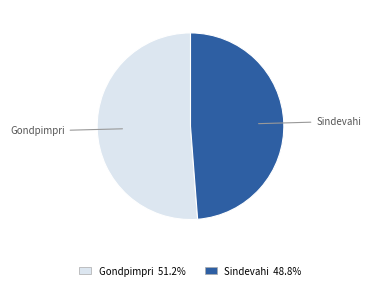

Count the number of slices in the pie.

2